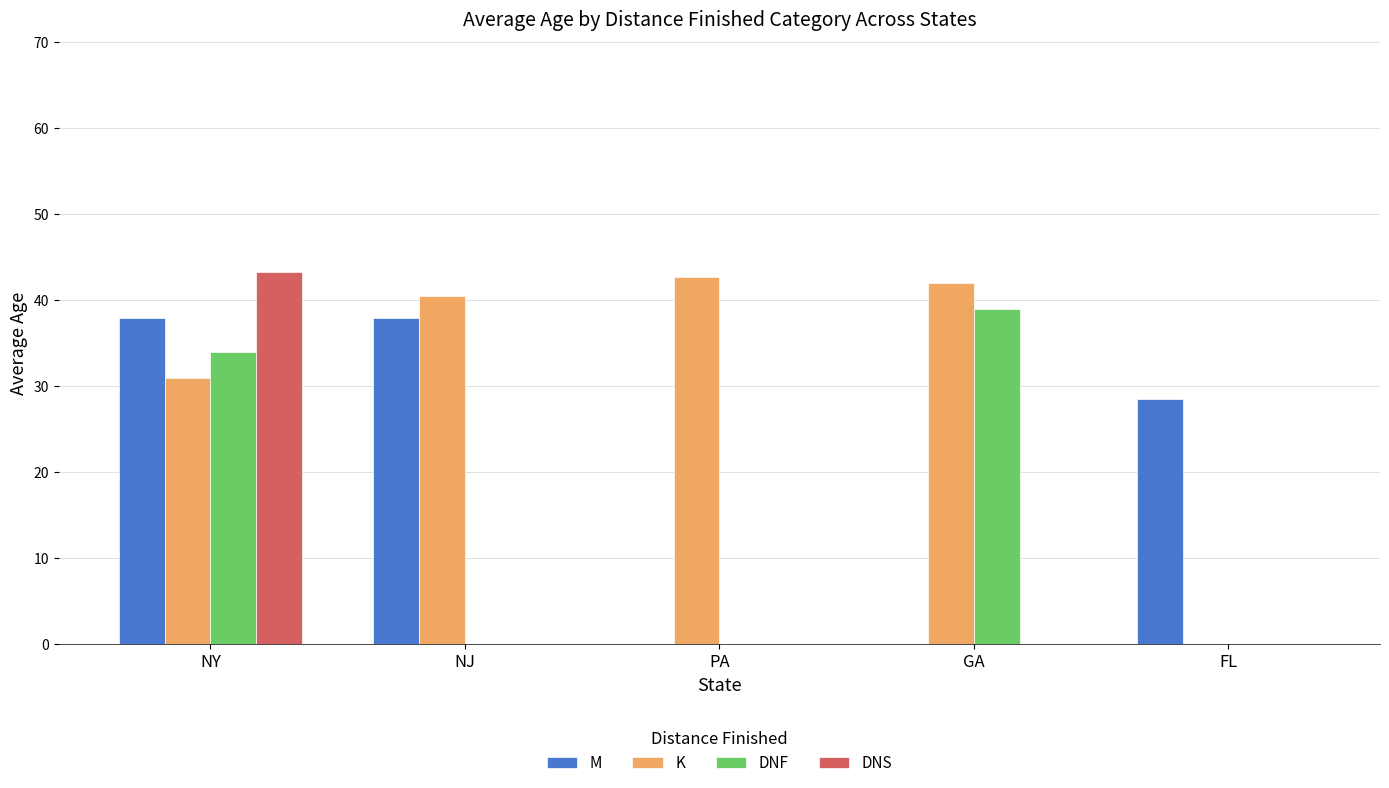

Read the M value at NJ.

38.0